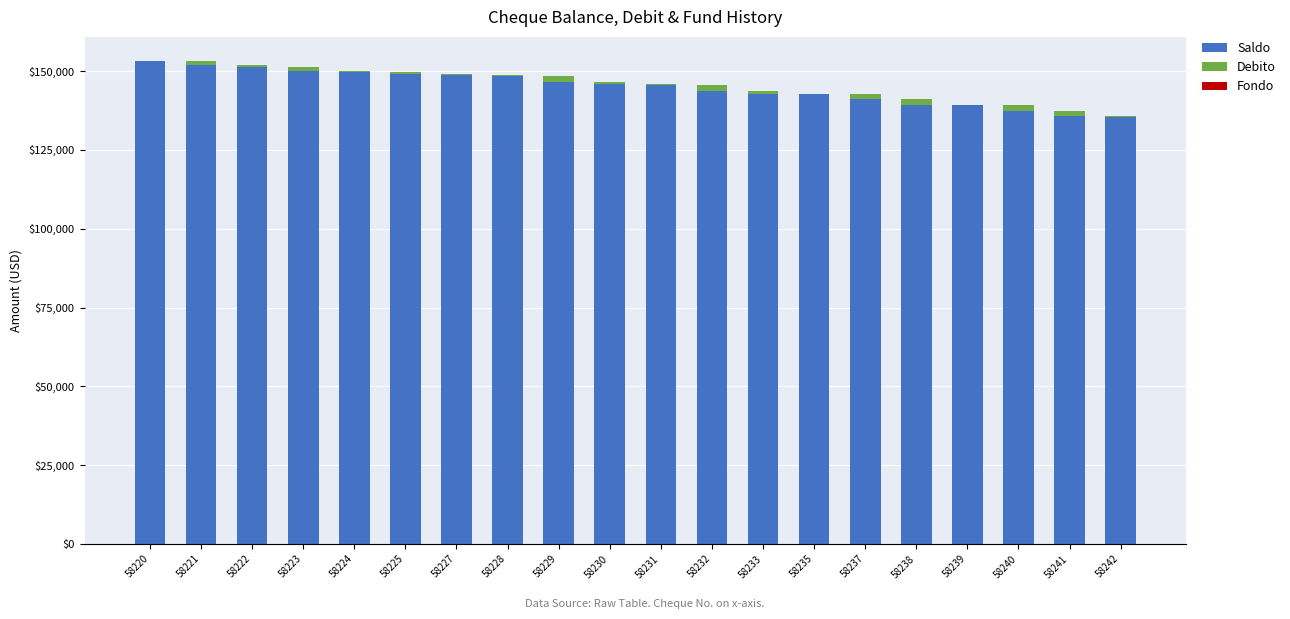

The value of Saldo at 58223 is 150028.2. True or false?

True